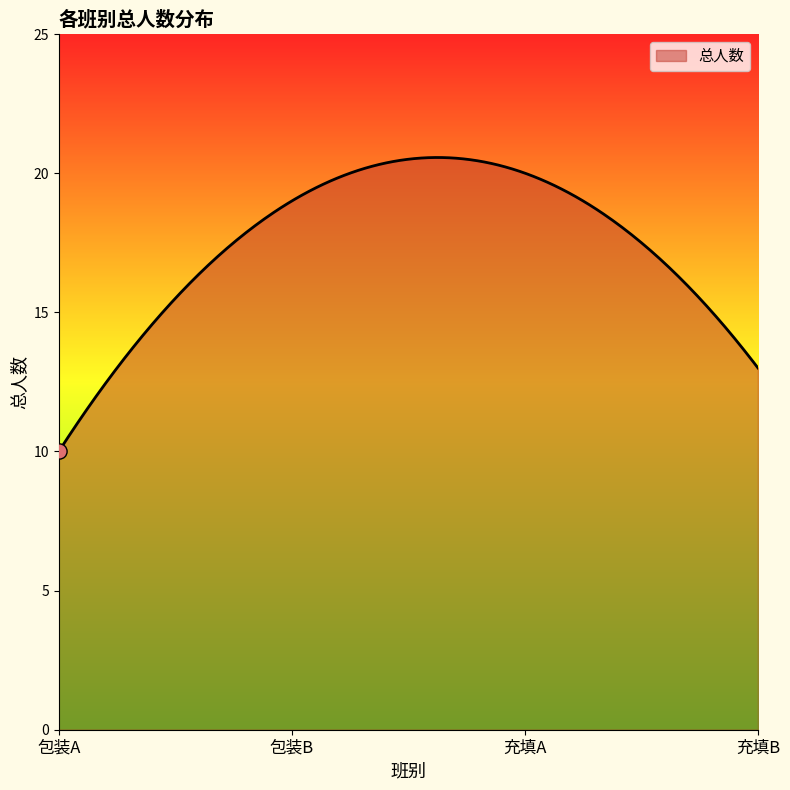

What is the greatest value displayed?

20.6